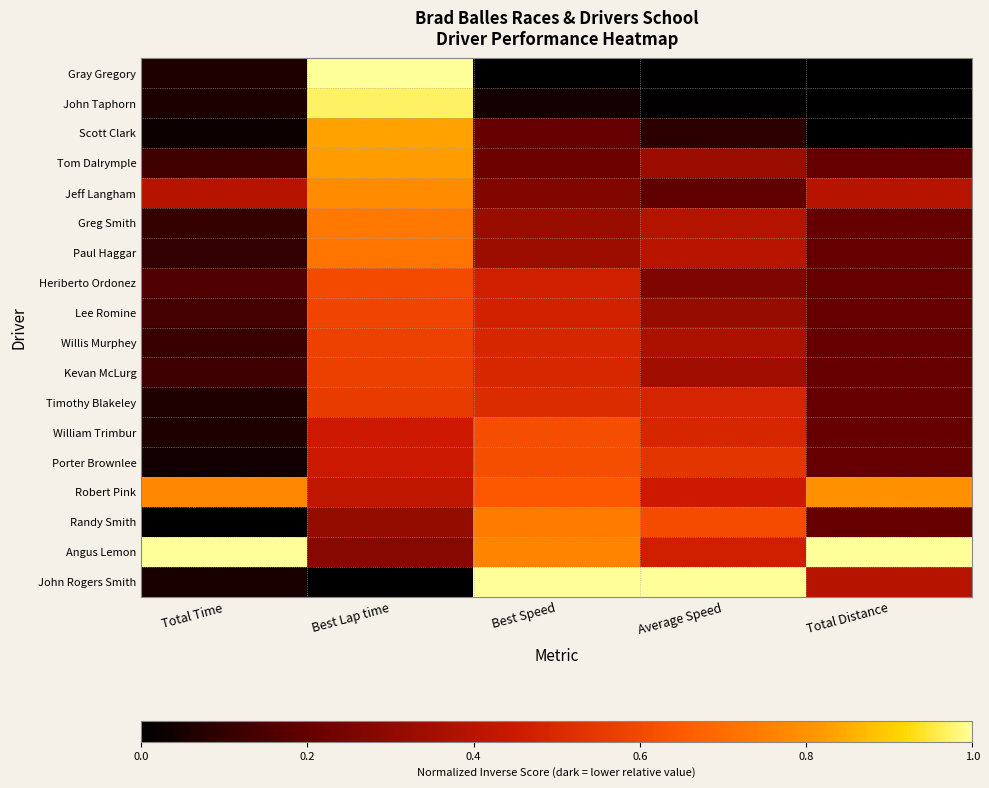

Reading left to right, transcribe all the data shown in this chart.

Gray Gregory: Total Time=0.1	Best Lap time=1.0	Best Speed=0.0	Average Speed=0.0	Total Distance=0.0
John Taphorn: Total Time=0.1	Best Lap time=1.0	Best Speed=0.0	Average Speed=0.0	Total Distance=0.0
Scott Clark: Total Time=0.0	Best Lap time=0.8	Best Speed=0.2	Average Speed=0.1	Total Distance=0.0
Tom Dalrymple: Total Time=0.1	Best Lap time=0.8	Best Speed=0.2	Average Speed=0.3	Total Distance=0.2
Jeff Langham: Total Time=0.4	Best Lap time=0.8	Best Speed=0.3	Average Speed=0.2	Total Distance=0.4
Greg Smith: Total Time=0.1	Best Lap time=0.7	Best Speed=0.3	Average Speed=0.4	Total Distance=0.2
Paul Haggar: Total Time=0.1	Best Lap time=0.7	Best Speed=0.3	Average Speed=0.4	Total Distance=0.2
Heriberto Ordonez: Total Time=0.2	Best Lap time=0.6	Best Speed=0.5	Average Speed=0.3	Total Distance=0.2
Lee Romine: Total Time=0.1	Best Lap time=0.6	Best Speed=0.5	Average Speed=0.3	Total Distance=0.2
Willis Murphey: Total Time=0.1	Best Lap time=0.6	Best Speed=0.5	Average Speed=0.4	Total Distance=0.2
Kevan McLurg: Total Time=0.1	Best Lap time=0.6	Best Speed=0.5	Average Speed=0.3	Total Distance=0.2
Timothy Blakeley: Total Time=0.1	Best Lap time=0.6	Best Speed=0.5	Average Speed=0.5	Total Distance=0.2
William Trimbur: Total Time=0.1	Best Lap time=0.5	Best Speed=0.6	Average Speed=0.5	Total Distance=0.2
Porter Brownlee: Total Time=0.0	Best Lap time=0.4	Best Speed=0.6	Average Speed=0.5	Total Distance=0.2
Robert Pink: Total Time=0.8	Best Lap time=0.4	Best Speed=0.6	Average Speed=0.4	Total Distance=0.8
Randy Smith: Total Time=0.0	Best Lap time=0.3	Best Speed=0.7	Average Speed=0.6	Total Distance=0.2
Angus Lemon: Total Time=1.0	Best Lap time=0.3	Best Speed=0.8	Average Speed=0.5	Total Distance=1.0
John Rogers Smith: Total Time=0.0	Best Lap time=0.0	Best Speed=1.0	Average Speed=1.0	Total Distance=0.4